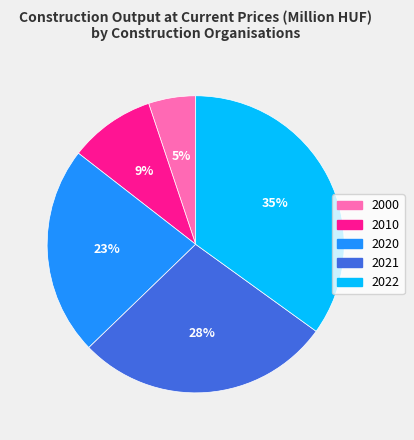

To the nearest percent, what percentage of the pie is 2021?

28%